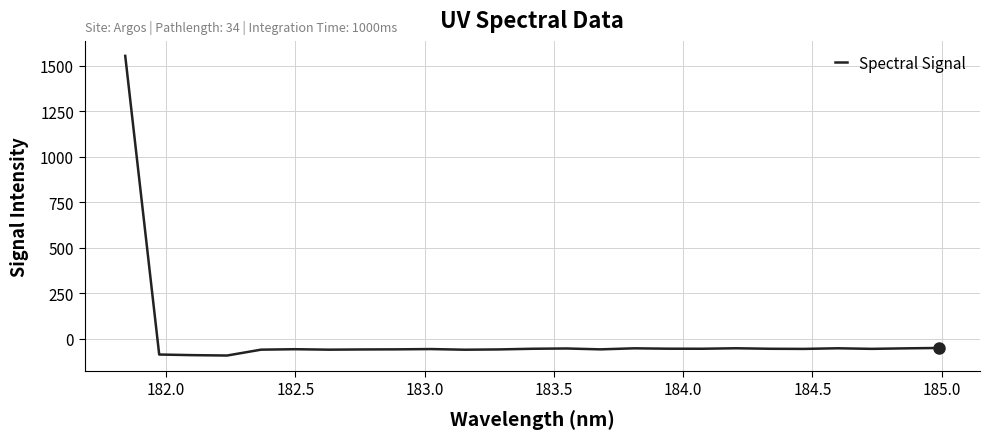

What is the minimum value shown in the chart?

-93.2